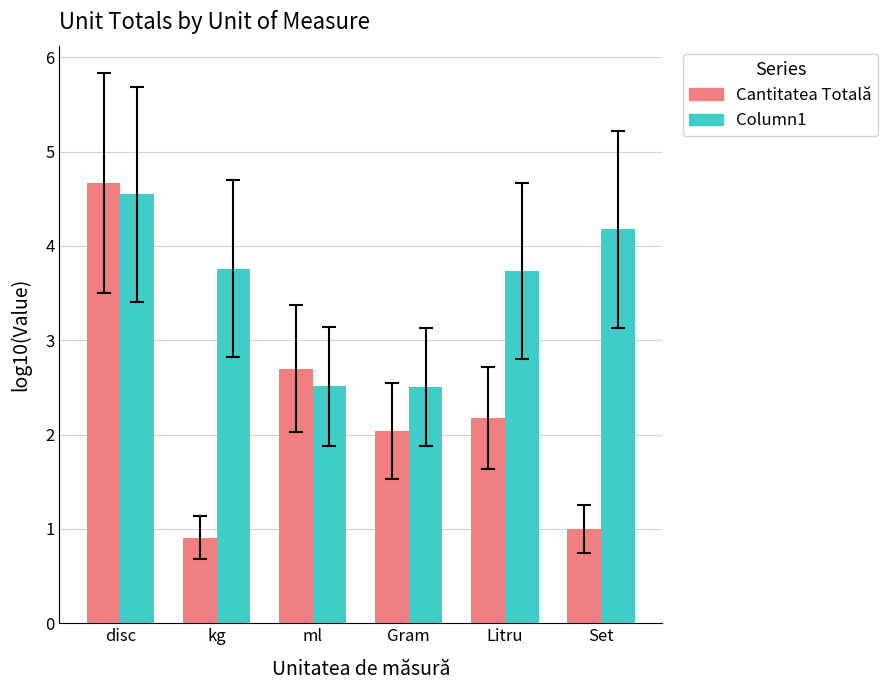

At how many categories does at least one series exceed 4?

2